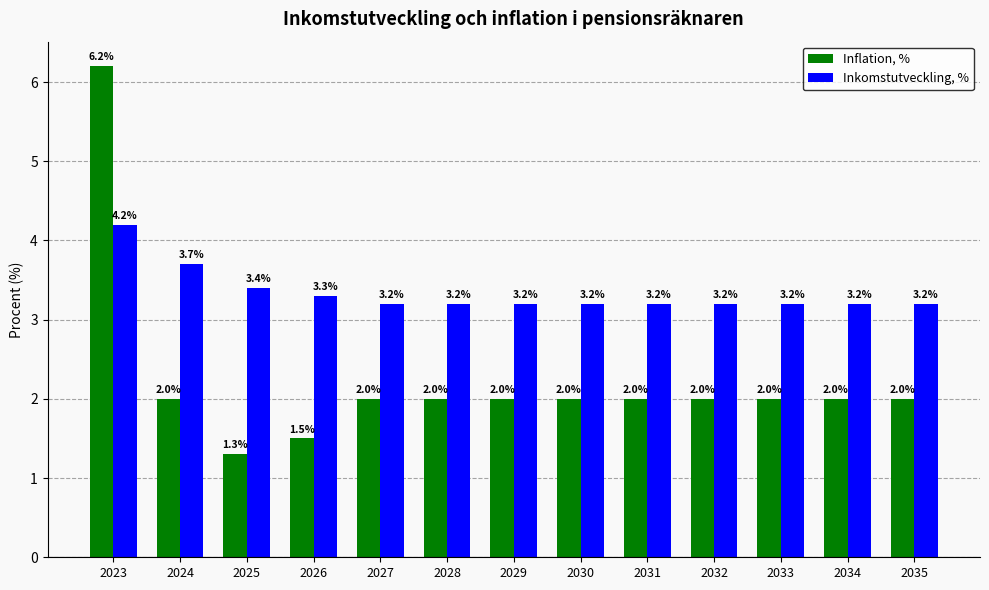

Reading right to left, extract all data points from this chart.

Inflation, %: 2.0	2.0	2.0	2.0	2.0	2.0	2.0	2.0	2.0	1.5	1.3	2.0	6.2
Inkomstutveckling, %: 3.2	3.2	3.2	3.2	3.2	3.2	3.2	3.2	3.2	3.3	3.4	3.7	4.2